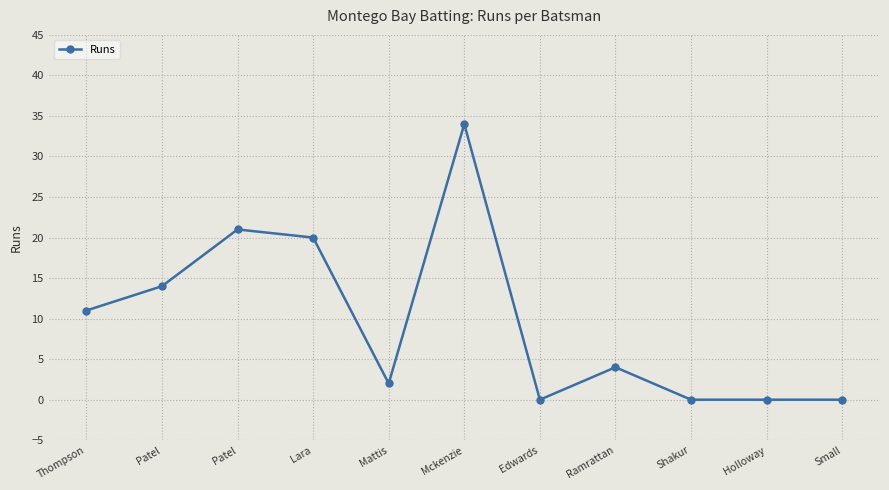

List the labels in order of value, largest first.

Mckenzie, Patel, Lara, Patel, Thompson, Ramrattan, Mattis, Edwards, Shakur, Holloway, Small